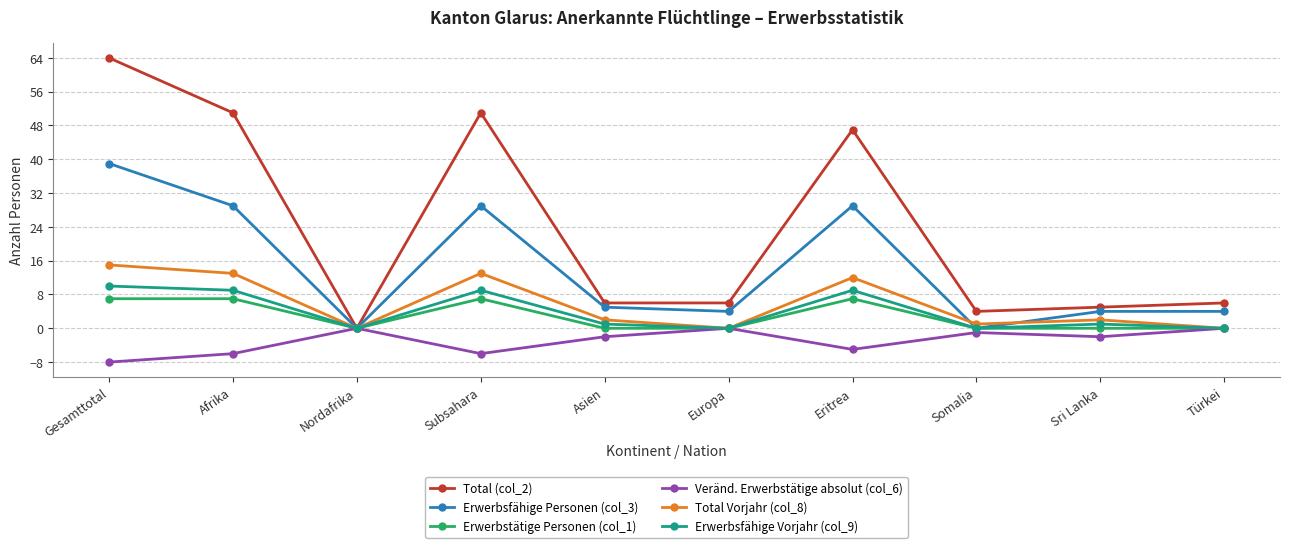

True or false: Erwerbsfähige Personen (col_3) and Total Vorjahr (col_8) intersect in this chart.

True